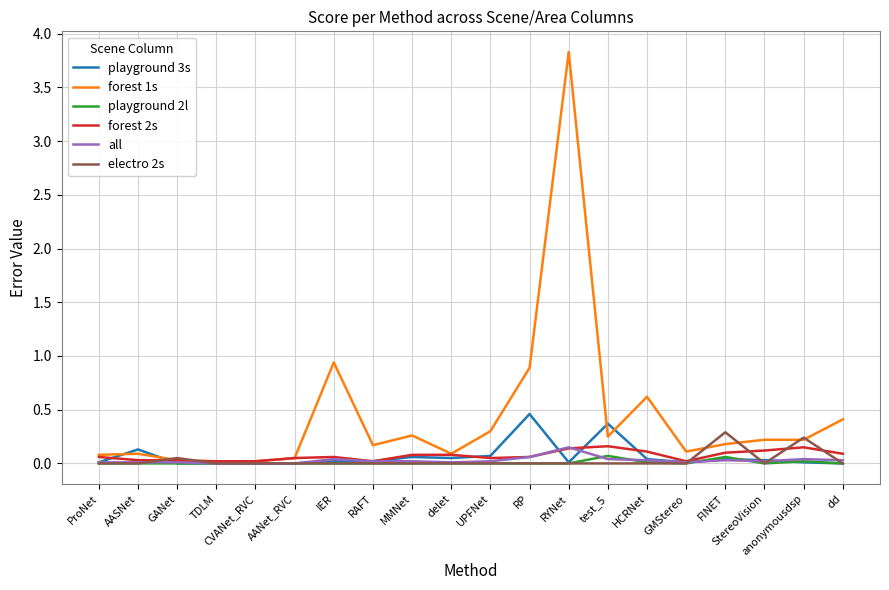

How many lines are shown in the chart?

6